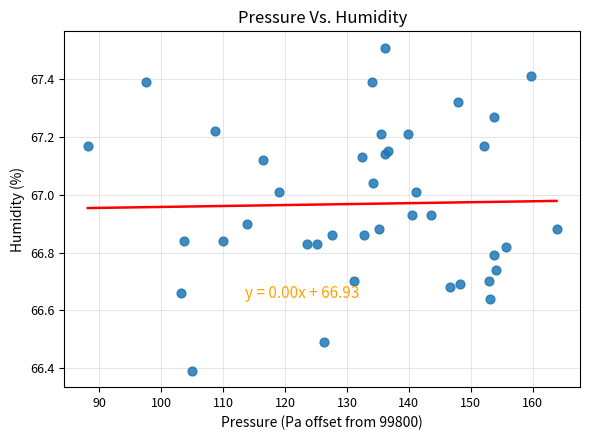

What Y value in the scatter plot is closest to 66?

66.4